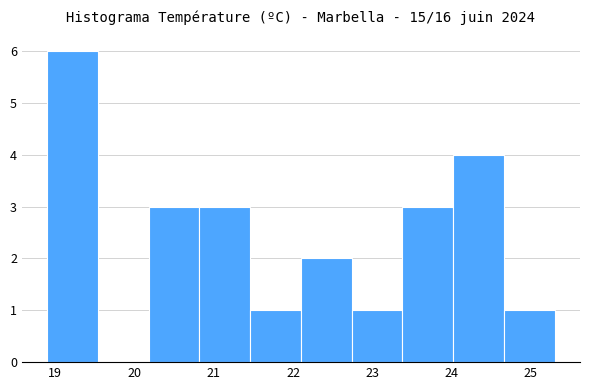

Which range on the x-axis has the tallest bar?

18.90 to 19.54